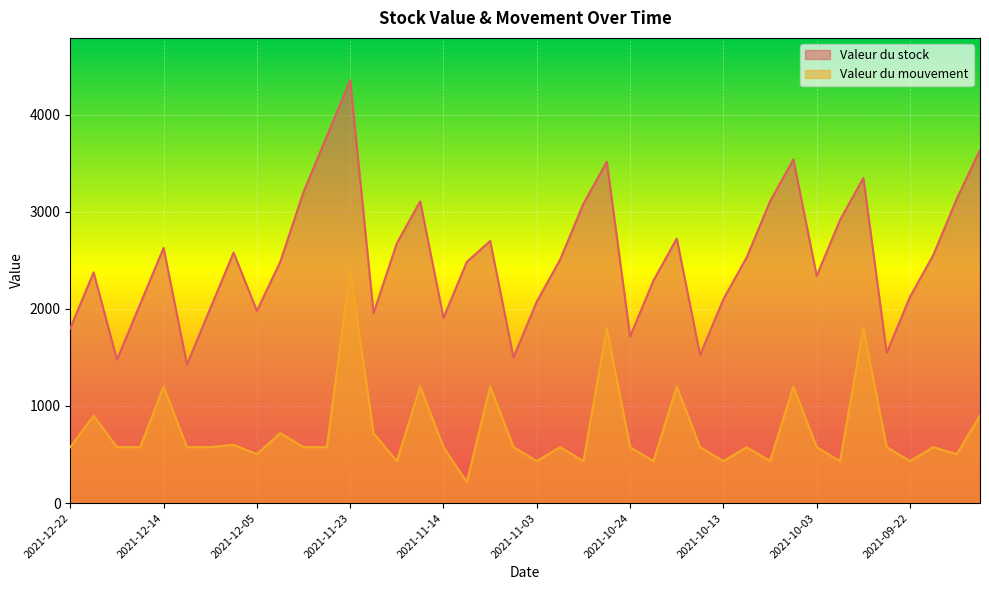

What is the label of the 33rd point from the left?

2021-10-03